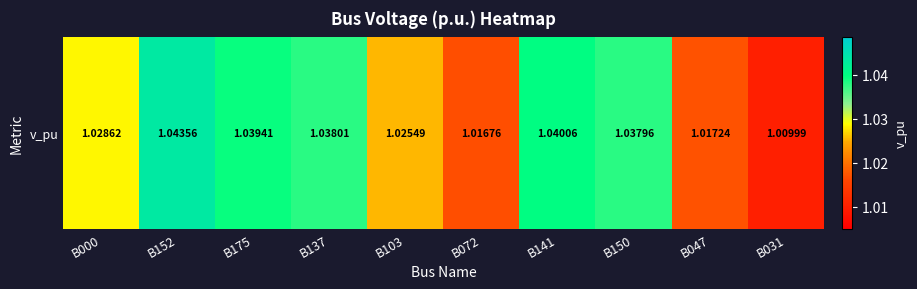

Reading left to right, list all the values displayed in this chart.

B000=1.0	B152=1.0	B175=1.0	B137=1.0	B103=1.0	B072=1.0	B141=1.0	B150=1.0	B047=1.0	B031=1.0